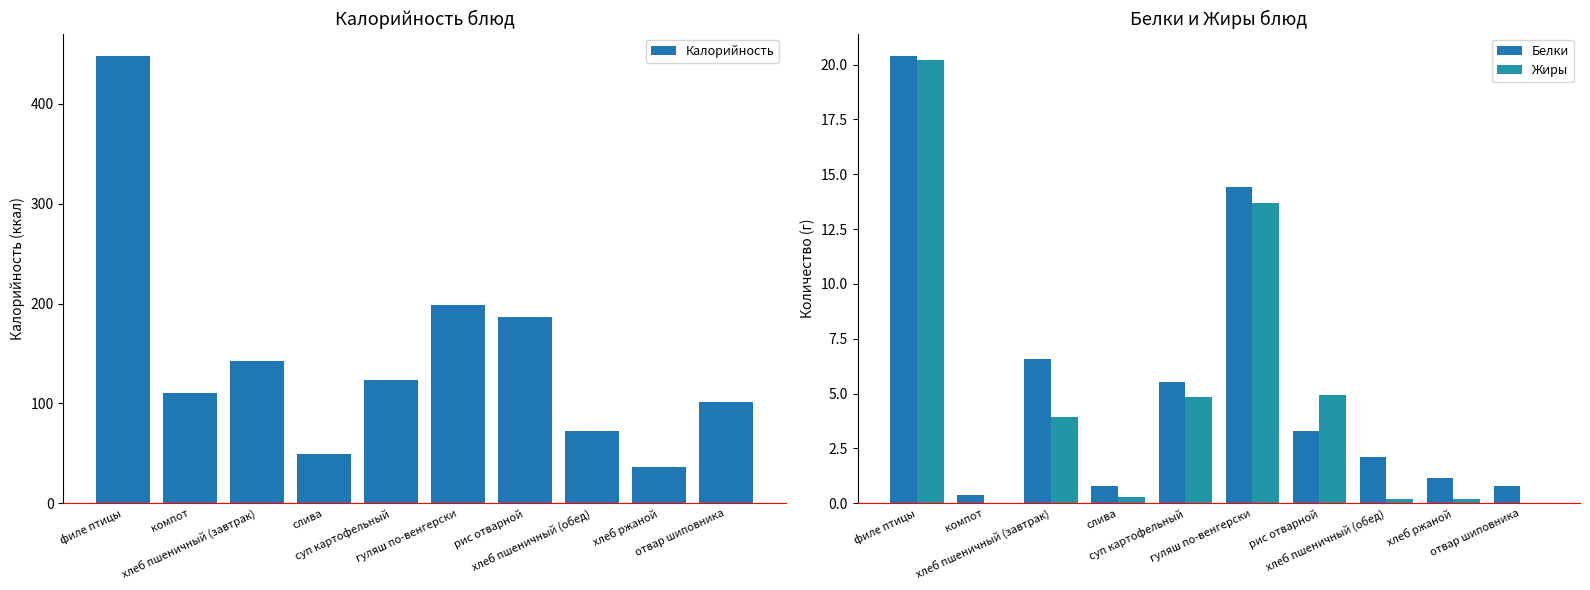

What is the total value across all series at филе птицы?

488.4